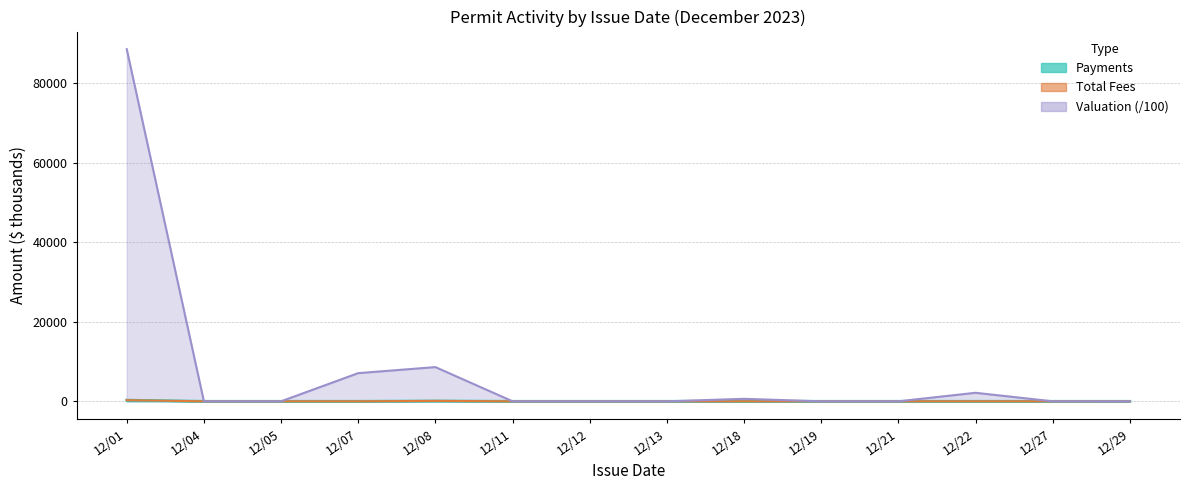

What is the total value across all series at 12/21?

1.7